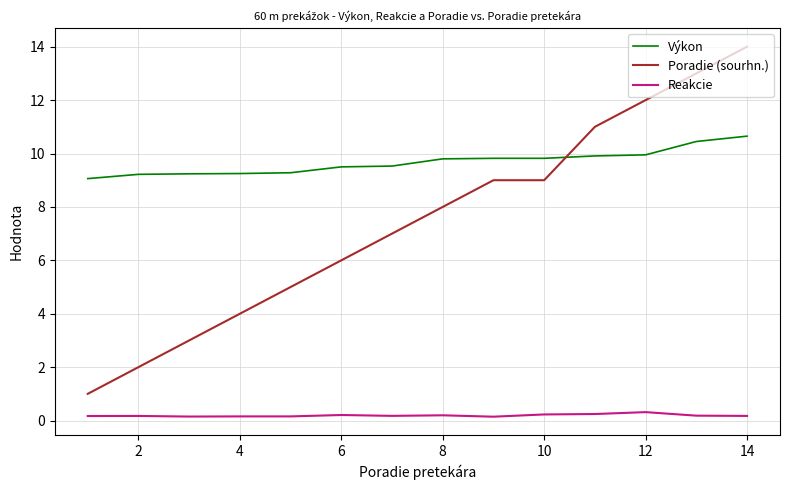

Rank the series by their maximum value, from highest to lowest.

Poradie (sourhn.), Výkon, Reakcie